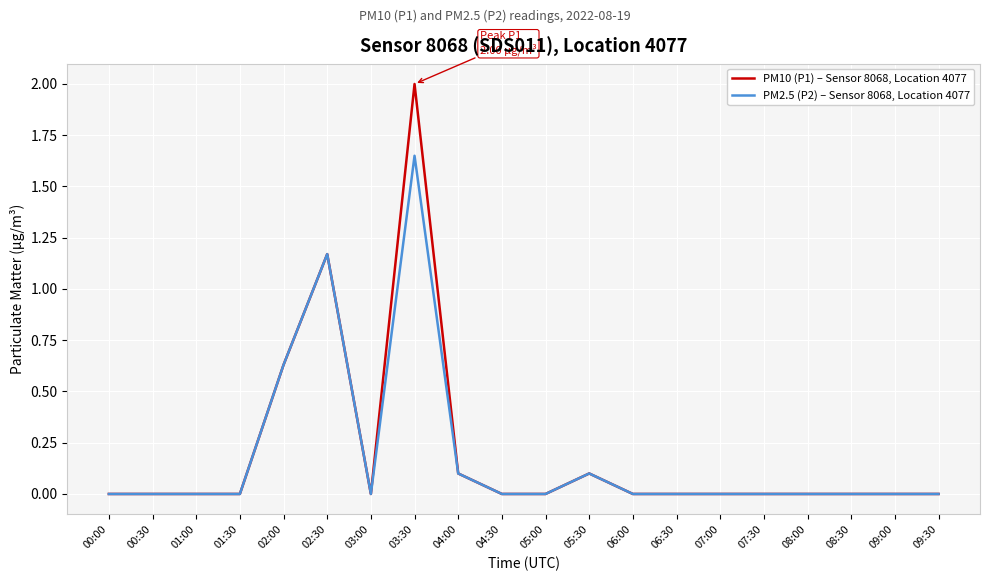

What are all the series names shown in the legend?

PM10 (P1) – Sensor 8068, Location 4077, PM2.5 (P2) – Sensor 8068, Location 4077